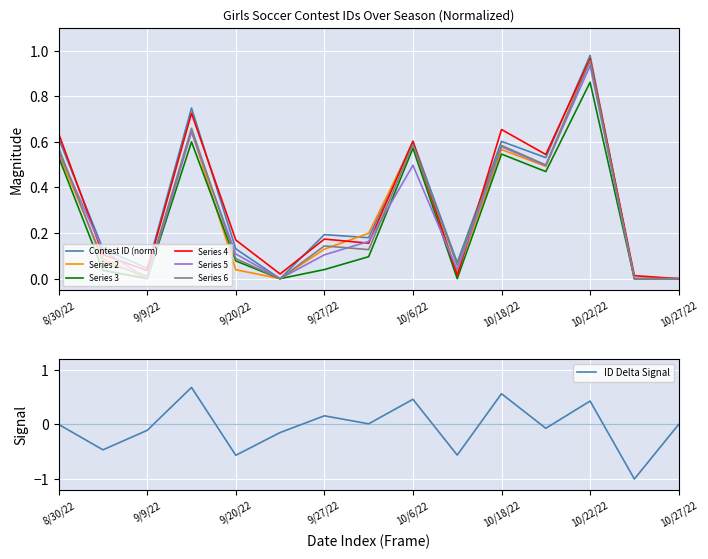

What is the label of the 8th point from the right?

10/4/22